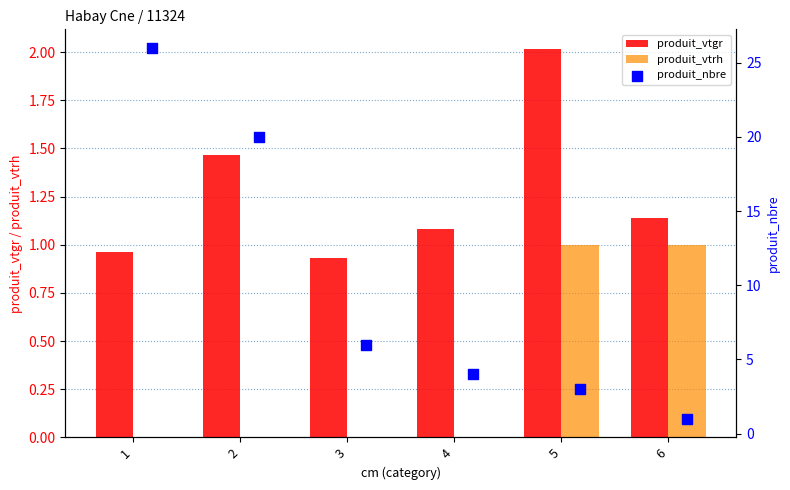

What are all the series names shown in the legend?

produit_vtgr, produit_vtrh, produit_nbre